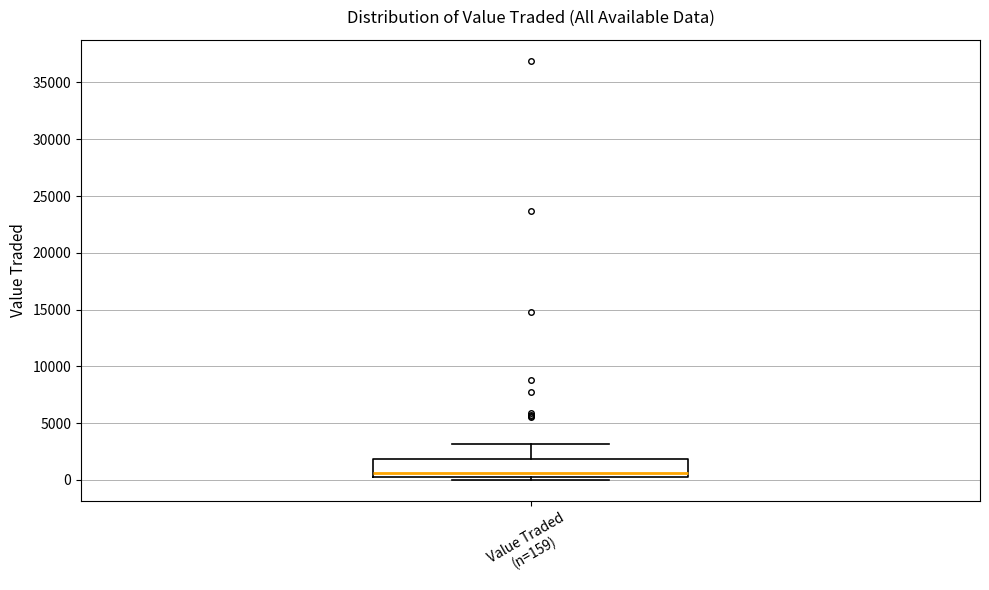

Where does the upper whisker of the box for Value Traded (n=159) end on the y-axis? The values are not printed on the chart, so give them approximately, as read against the axis.

3000